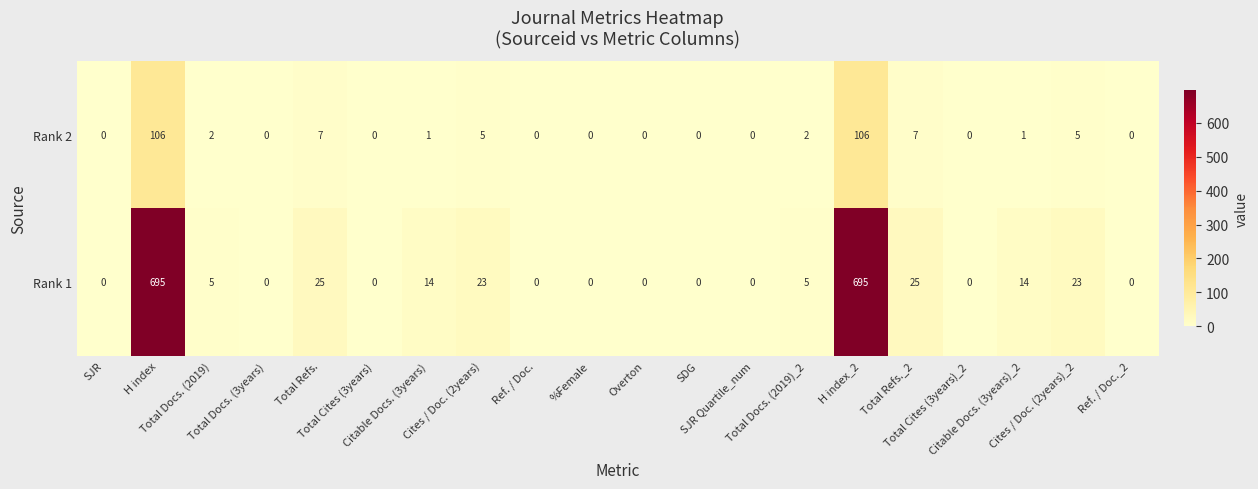

Which series has the largest total across all categories?

Rank 1